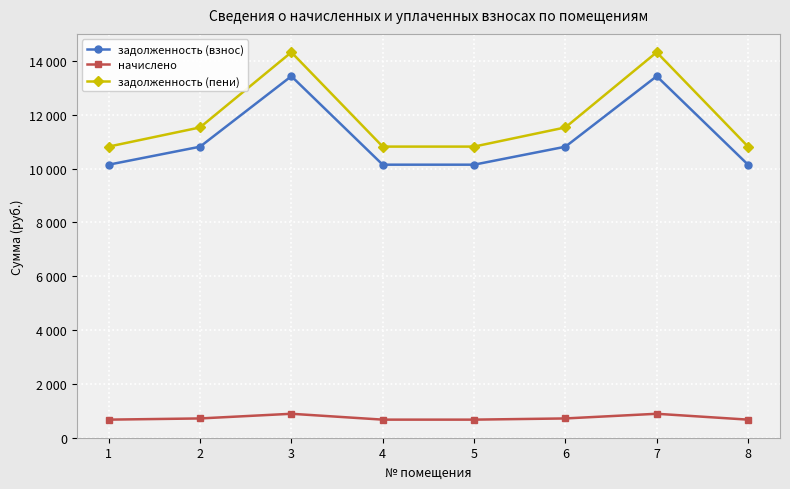

What is the total value across all series at 6?

23054.8